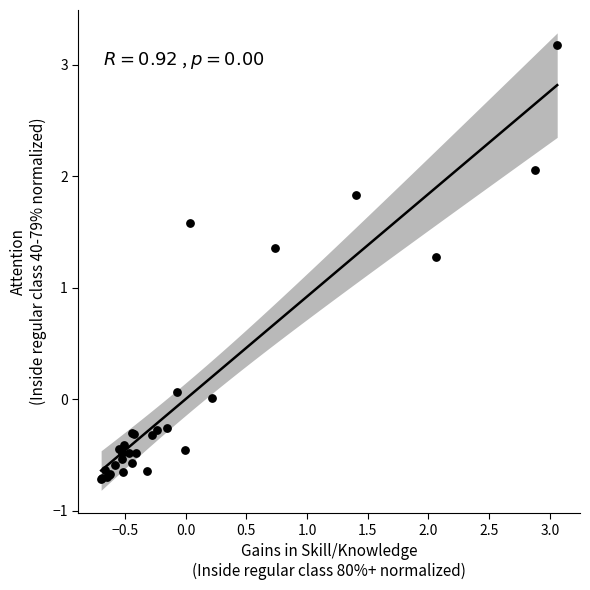

What Y value in the scatter plot is closest to 1?

1.3